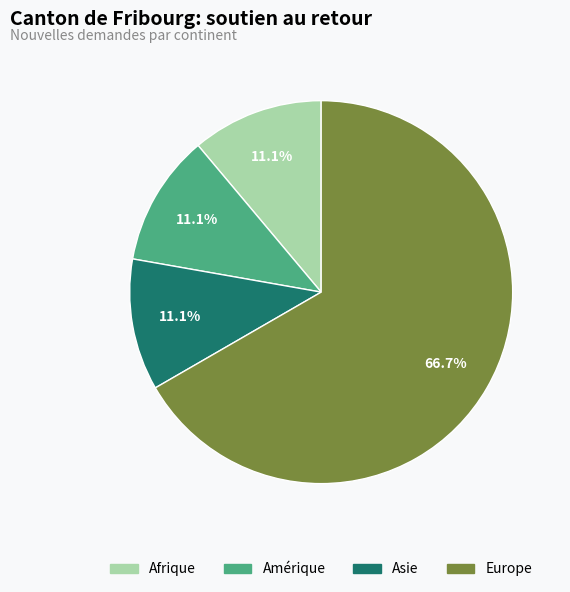

What is the ratio of the value at Afrique to the value at Amérique?

1.0